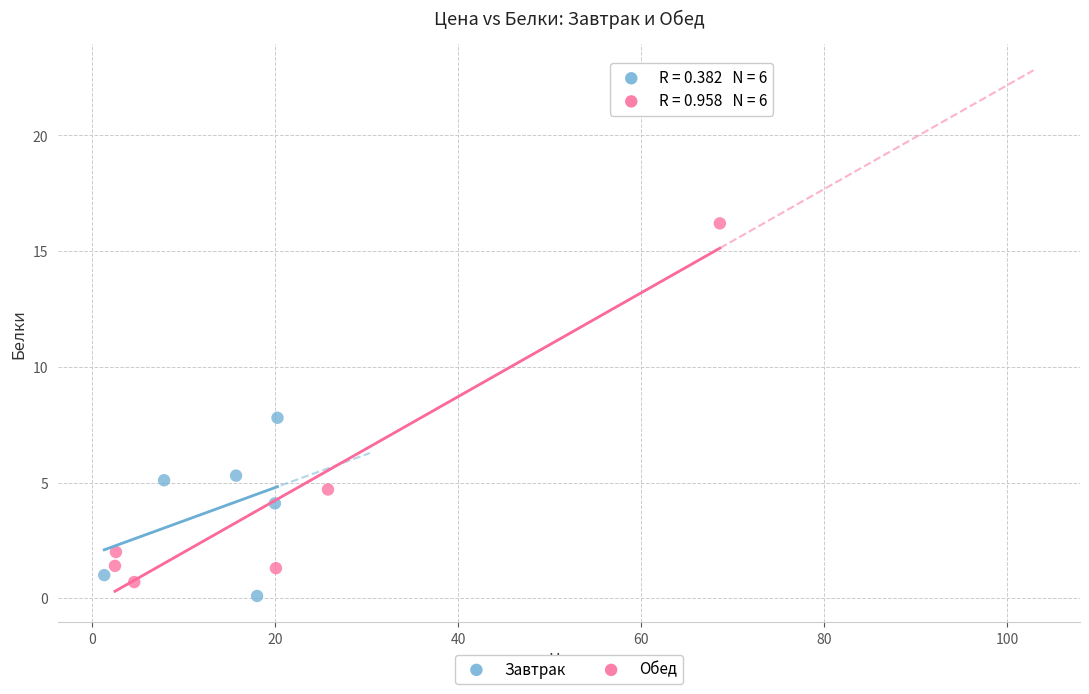

Which series contains the highest Y value?

Обед